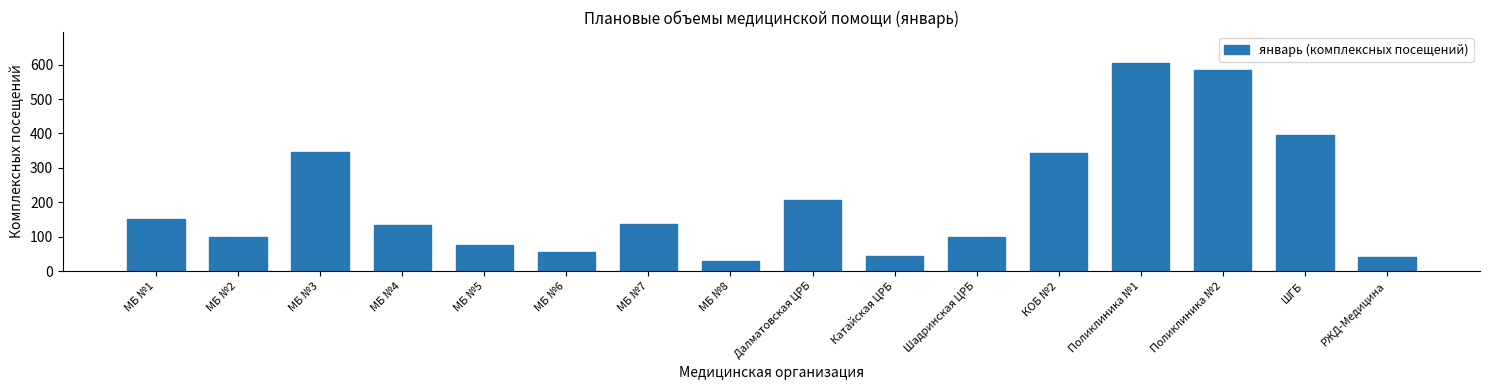

Is it true that the value at МБ №7 is 82?

False